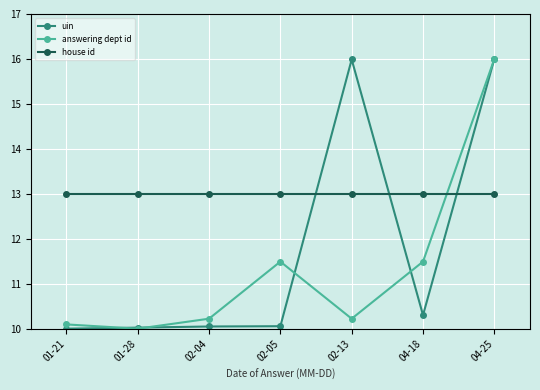

Which series has the largest total across all categories?

house id